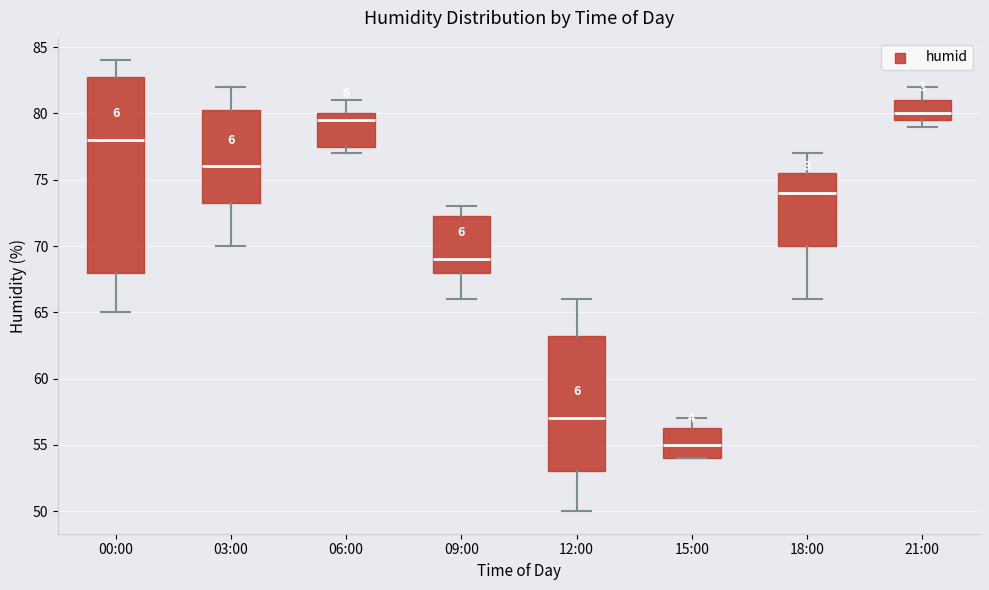

Reading left to right, transcribe this box plot: for each box, give where its median line is, the range the box spans, and where its two whiskers end, as read against the y-axis. The values are not printed on the chart, so give them approximately, as read against the axis.

00:00: median 78.0, box 68.0 to 83.0, whiskers 65.0 to 84.0
03:00: median 76.0, box 73.5 to 80.5, whiskers 70.0 to 82.0
06:00: median 79.5, box 77.5 to 80.0, whiskers 77.0 to 81.0
09:00: median 69.0, box 68.0 to 72.5, whiskers 66.0 to 73.0
12:00: median 57.0, box 53.0 to 63.5, whiskers 50.0 to 66.0
15:00: median 55.0, box 54.0 to 56.5, whiskers 54.0 to 57.0
18:00: median 74.0, box 70.0 to 75.5, whiskers 66.0 to 77.0
21:00: median 80.0, box 79.5 to 81.0, whiskers 79.0 to 82.0